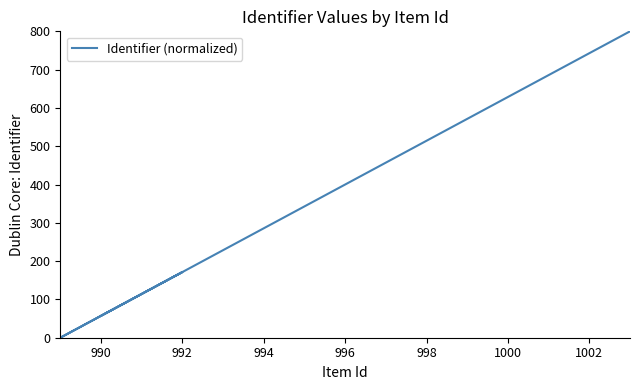

Is it true that the value at 1000 is 341.8?

False